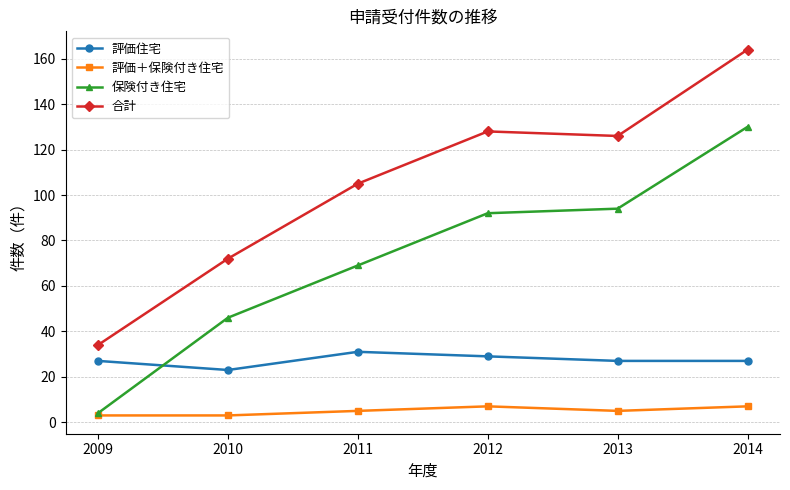

Rank the series by their maximum value, from highest to lowest.

合計, 保険付き住宅, 評価住宅, 評価＋保険付き住宅